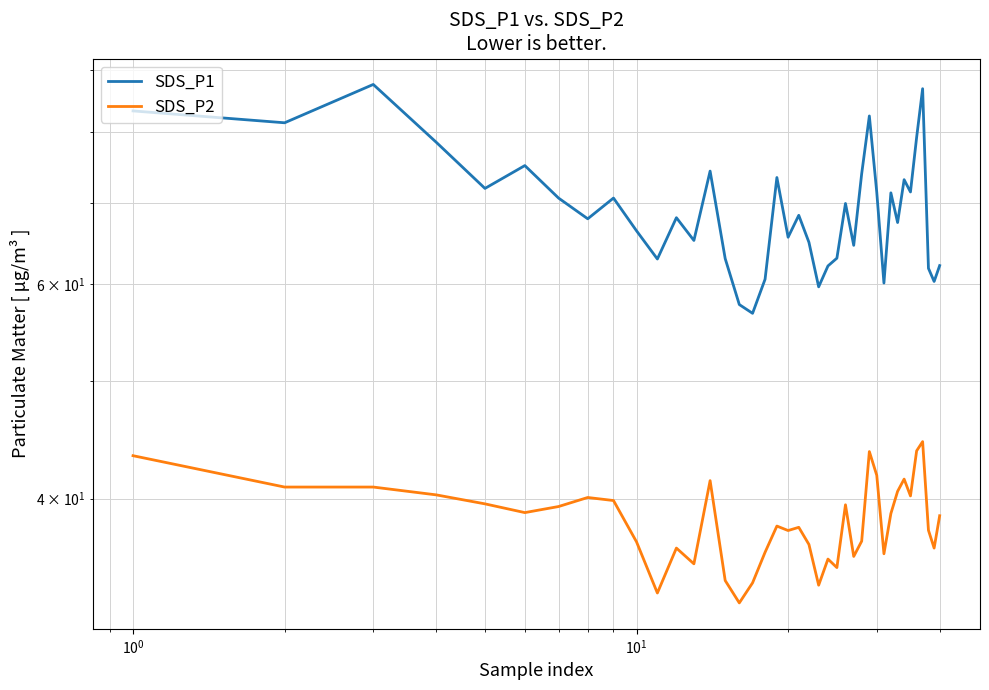

True or false: SDS_P1 has a value of 66.4 at 9.

True